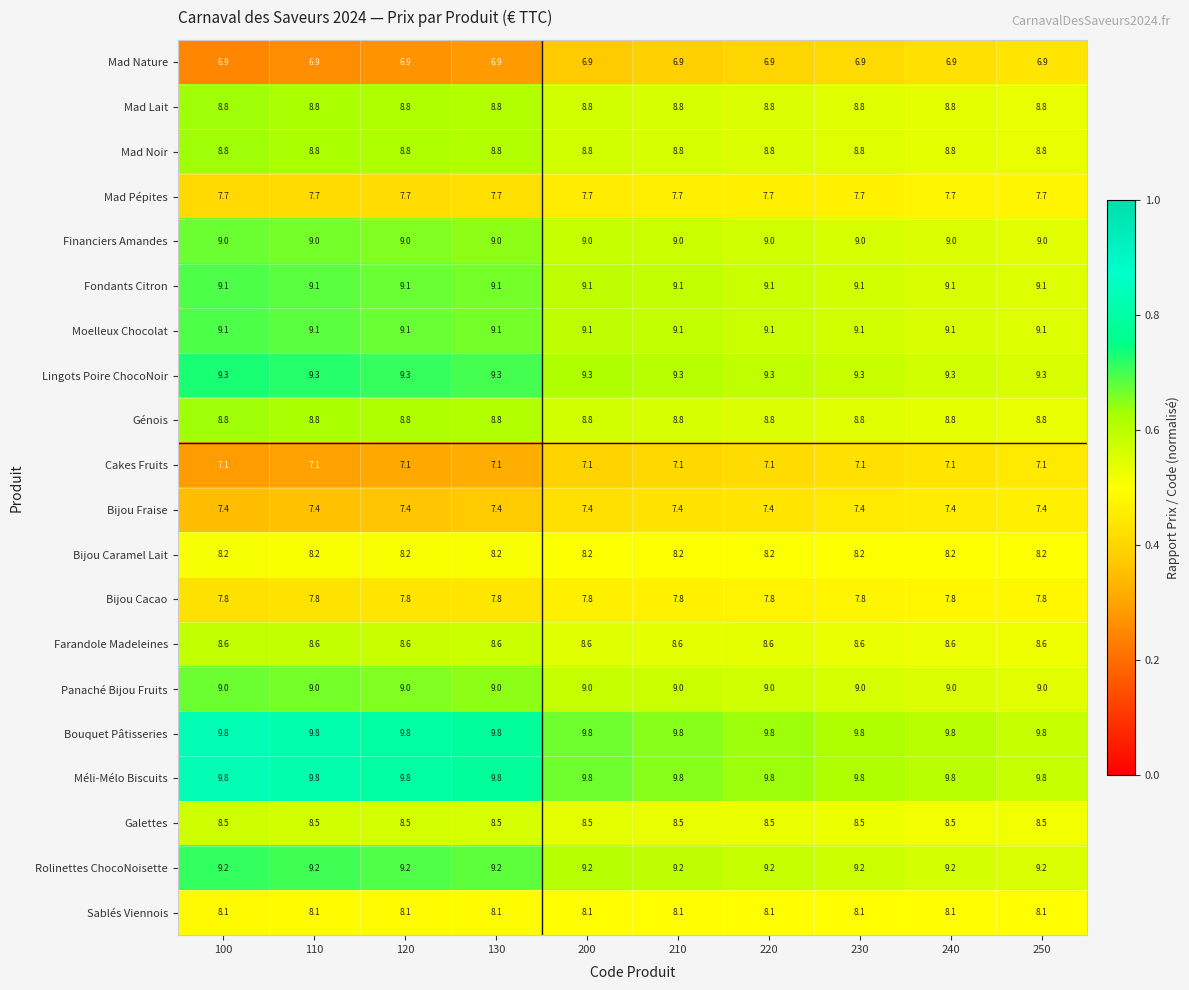

True or false: Bouquet Pâtisseries has a value of 2.4 at 110.

False